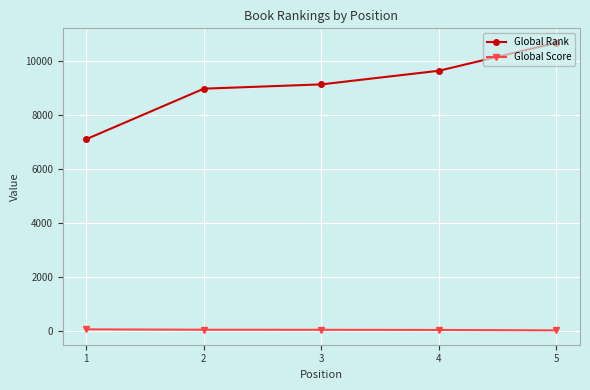

What is the sum of the Global Score values at 2 and 1?

79